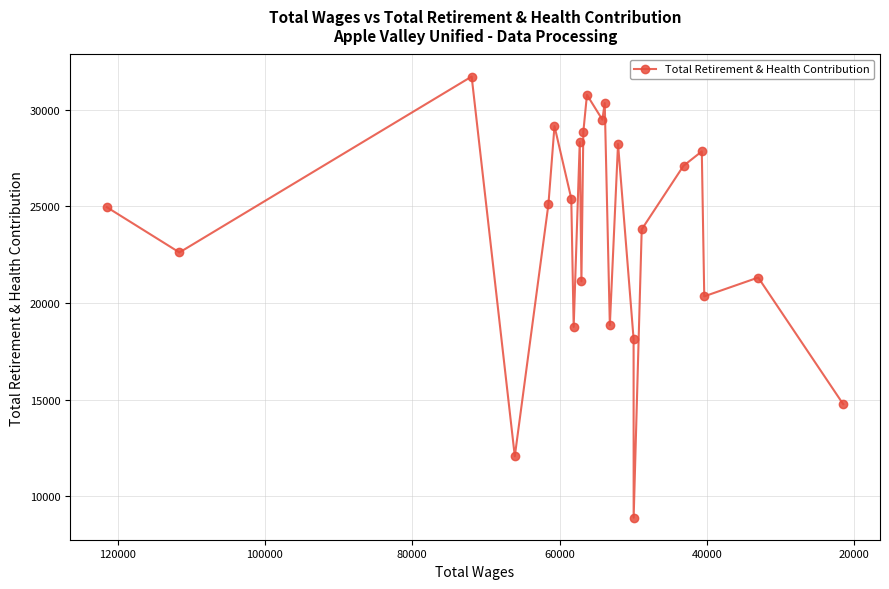

What is the maximum value shown in the chart?

31726